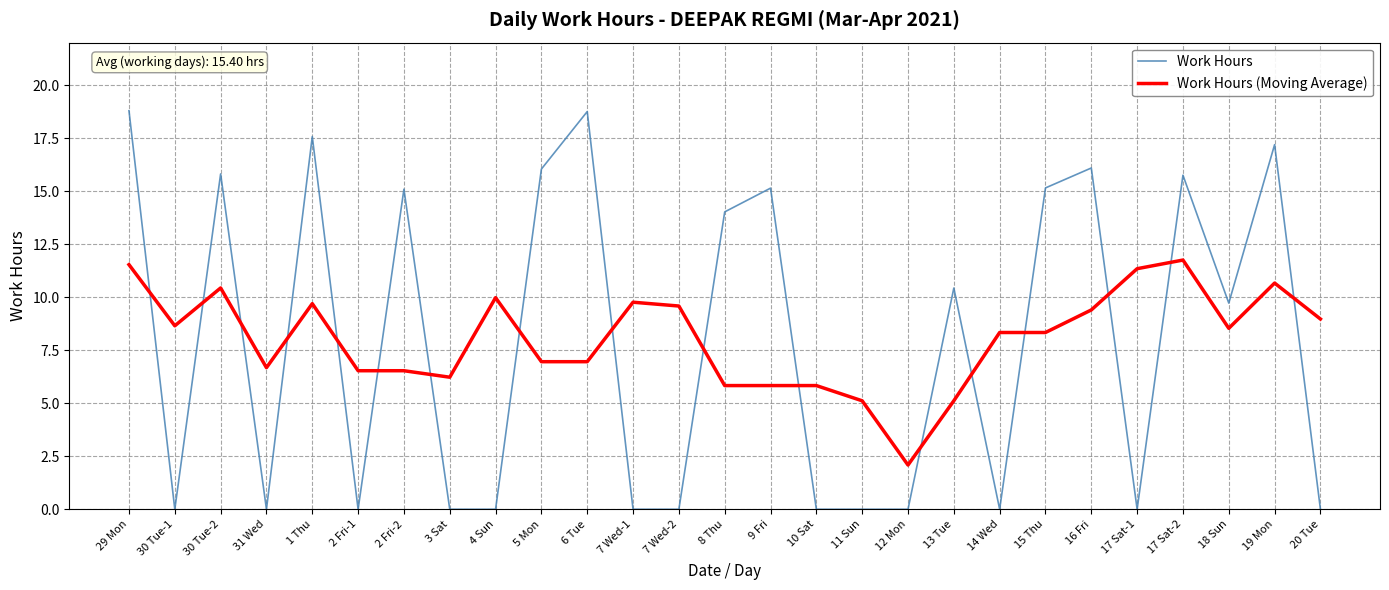

Which series changed the most between 30 Tue-1 and 19 Mon?

Work Hours